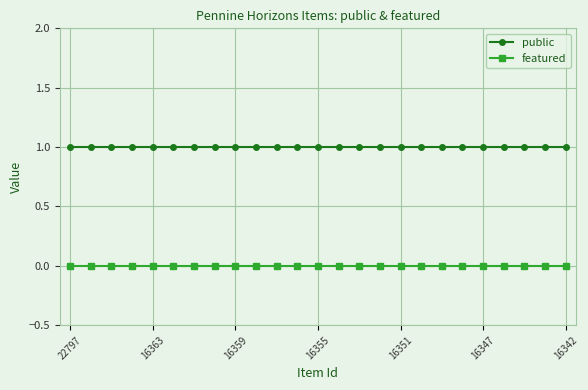

Which series has the largest total across all categories?

public